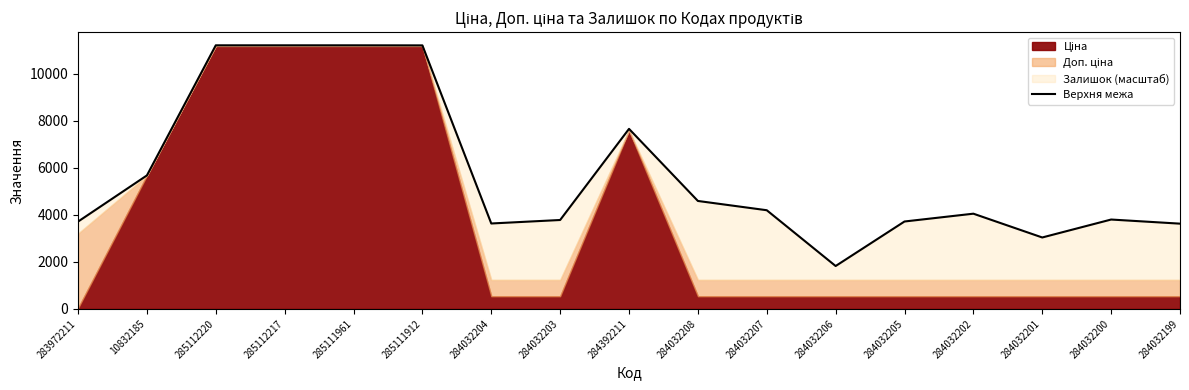

What is the minimum value shown in the chart?

1824.7